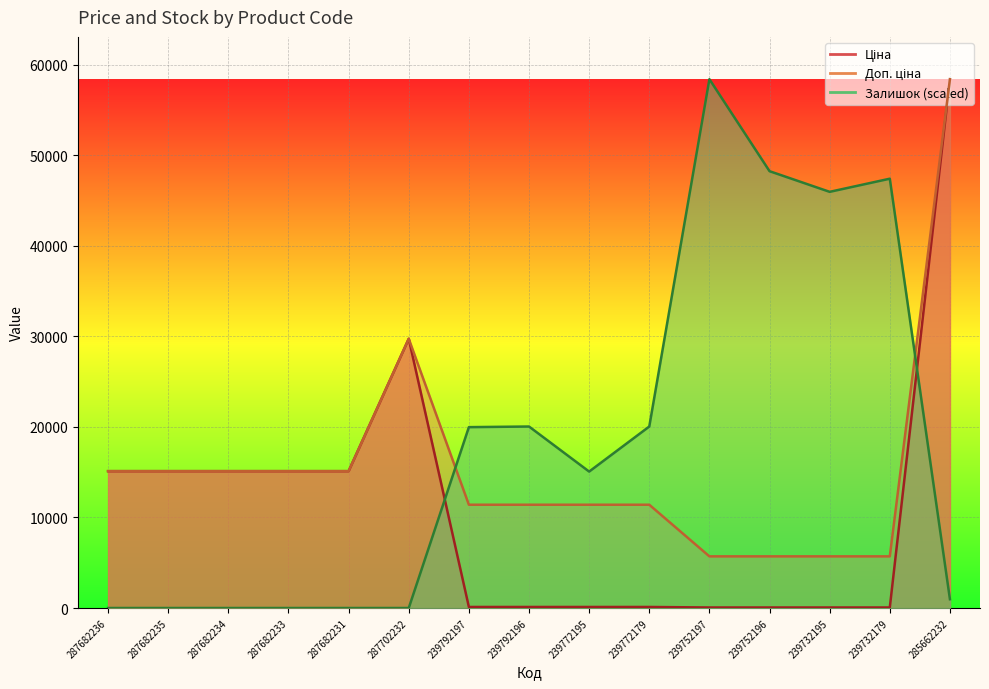

Count the number of categories in the chart.

15